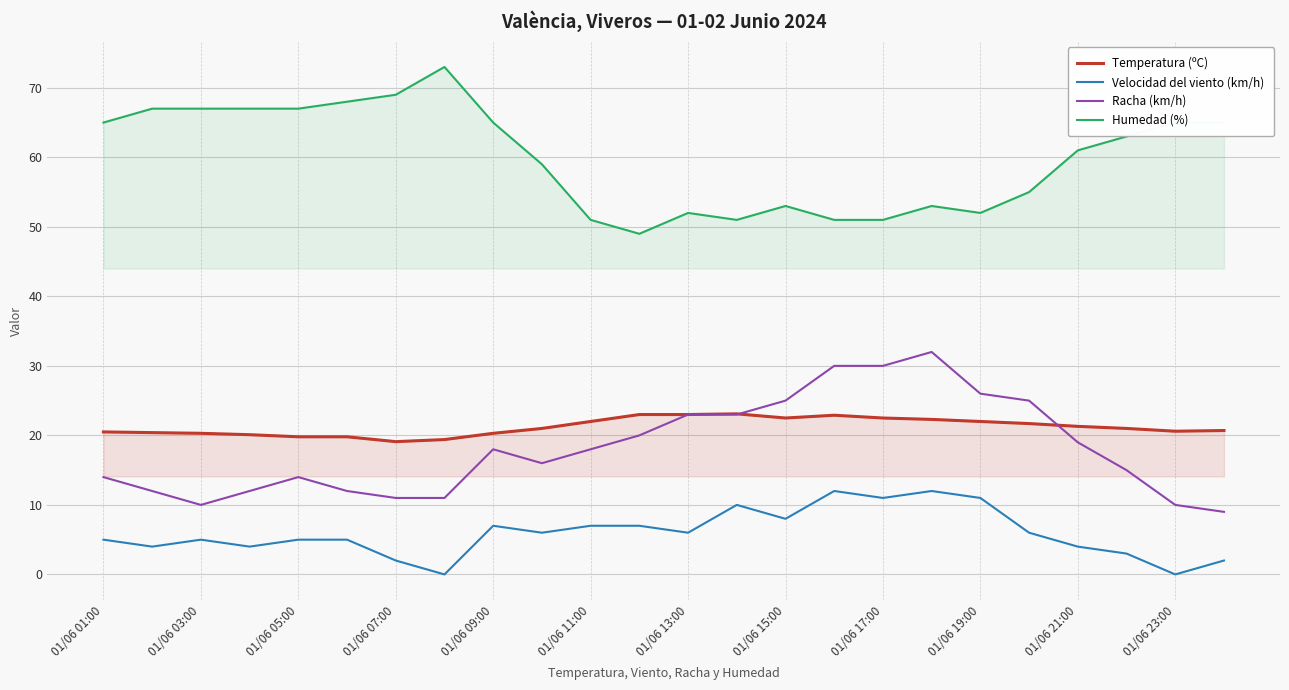

What is the maximum value shown in the chart?

73.0